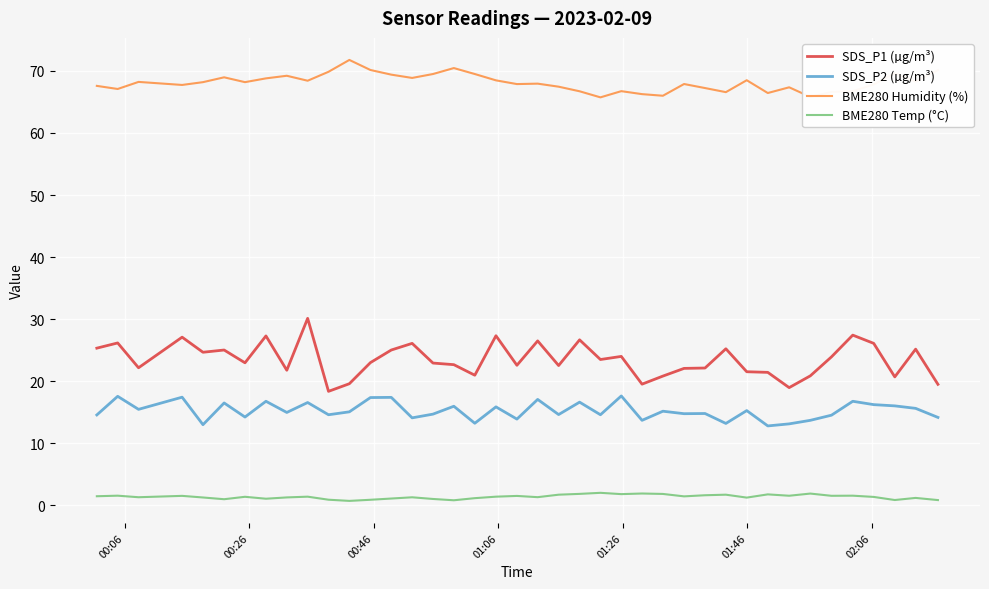

Rank the series by their maximum value, from lowest to highest.

BME280 Temp (°C), SDS_P2 (µg/m³), SDS_P1 (µg/m³), BME280 Humidity (%)